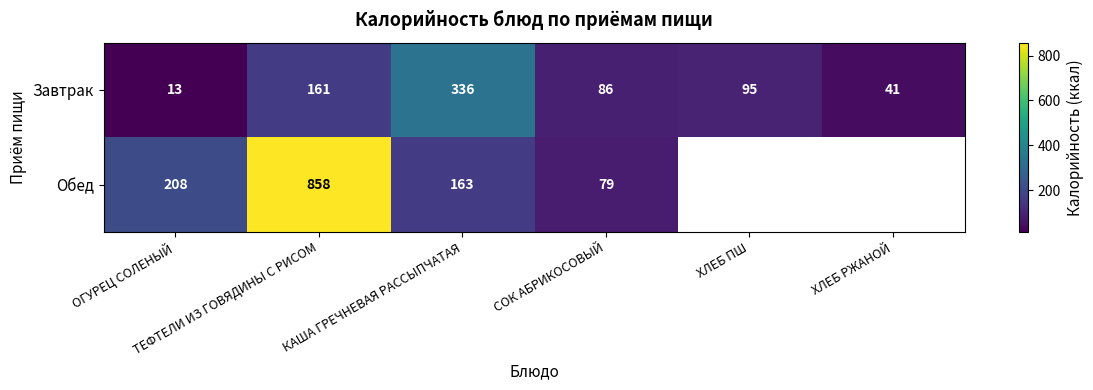

What is the difference between the maximum and second lowest values in the Завтрак series?

295